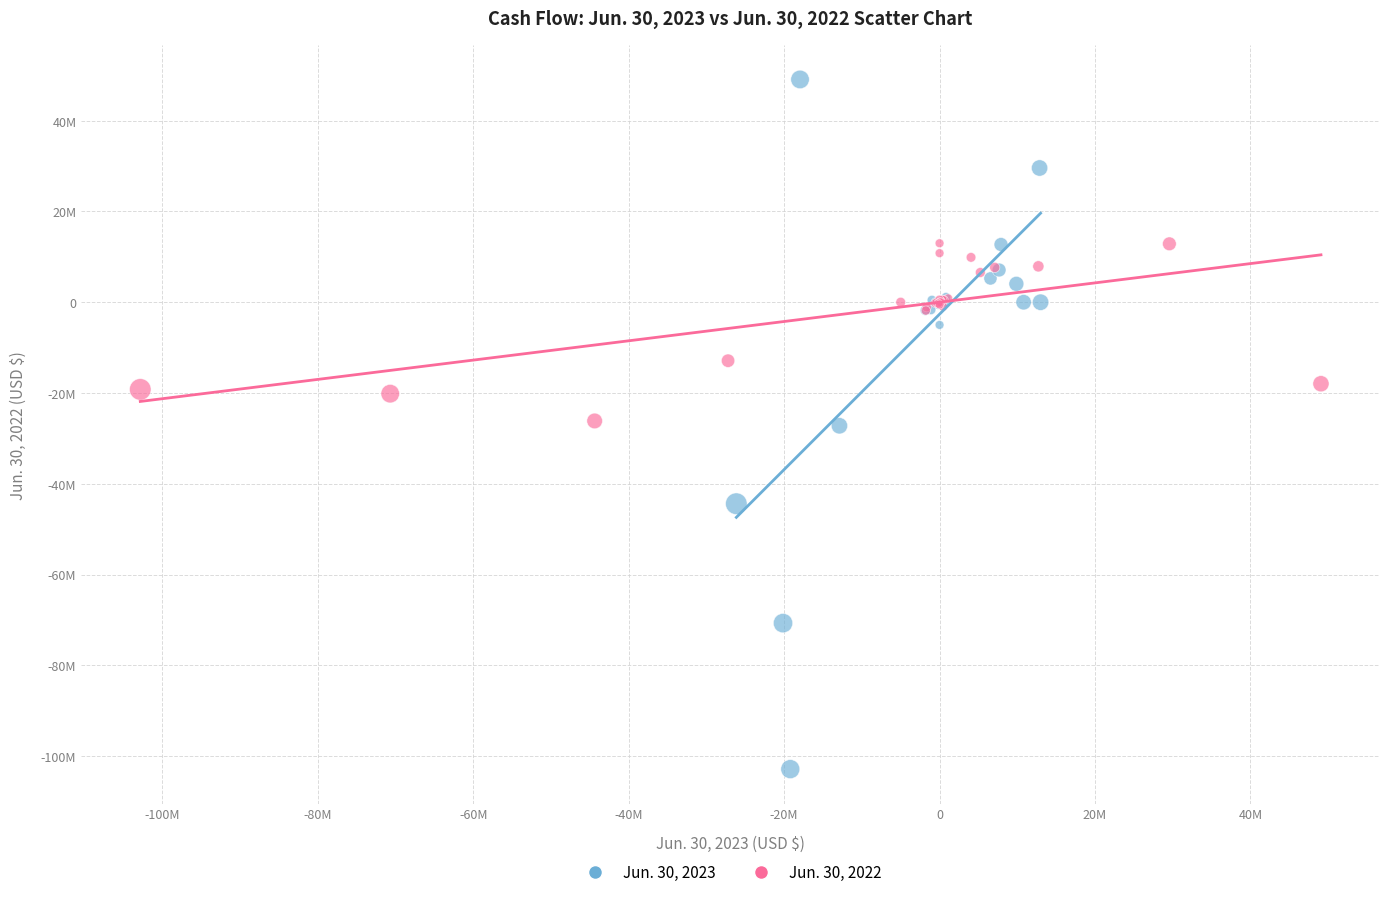

What are all the series names shown in the legend?

Jun. 30, 2023, Jun. 30, 2022